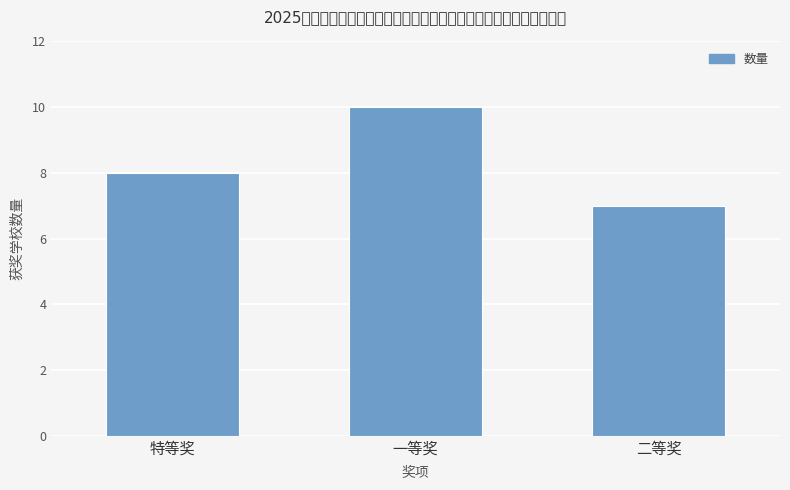

Does the chart contain stacked bars?

No